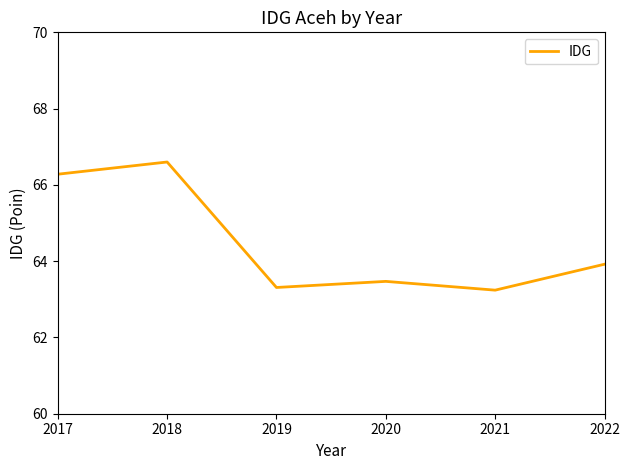

Which has a higher value, 2019 or 2020?

2020